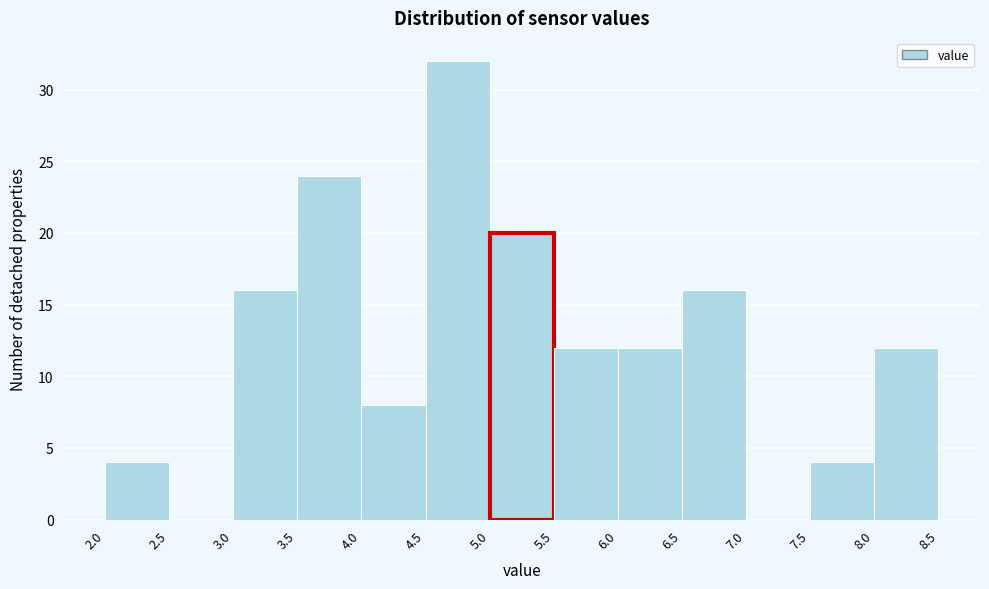

Which range on the x-axis has the tallest bar?

4.5 to 5.0